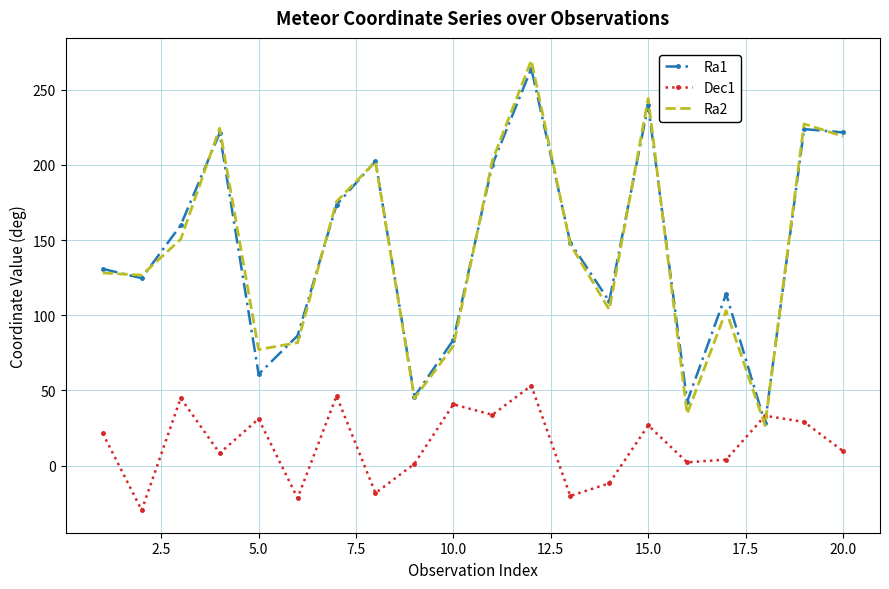

In Ra2, how many points are lower than both neighbors (excluding endpoints)?

6